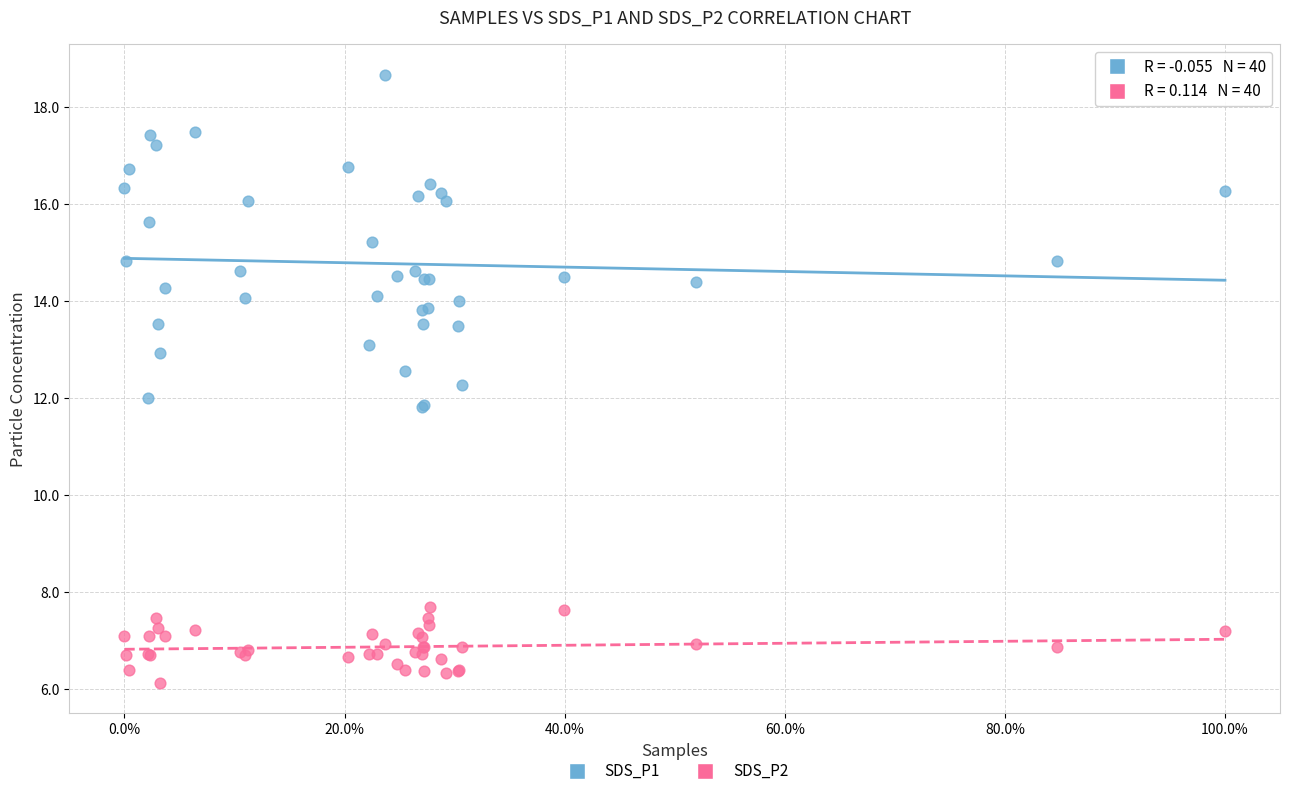

Which series reaches the maximum Y coordinate?

SDS_P1